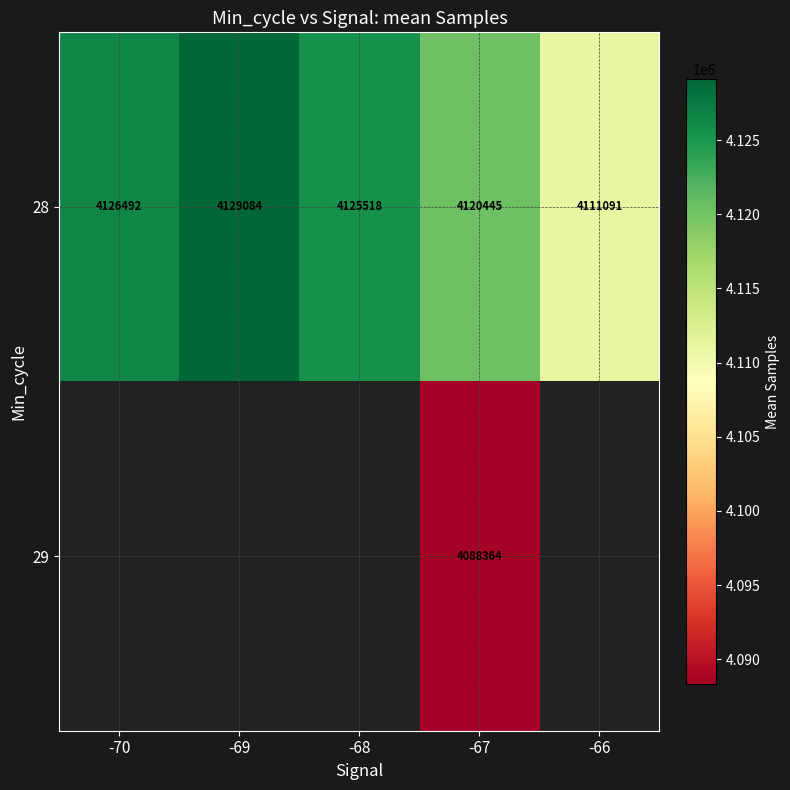

True or false: 28 has a value of 4126492 at -70.

True